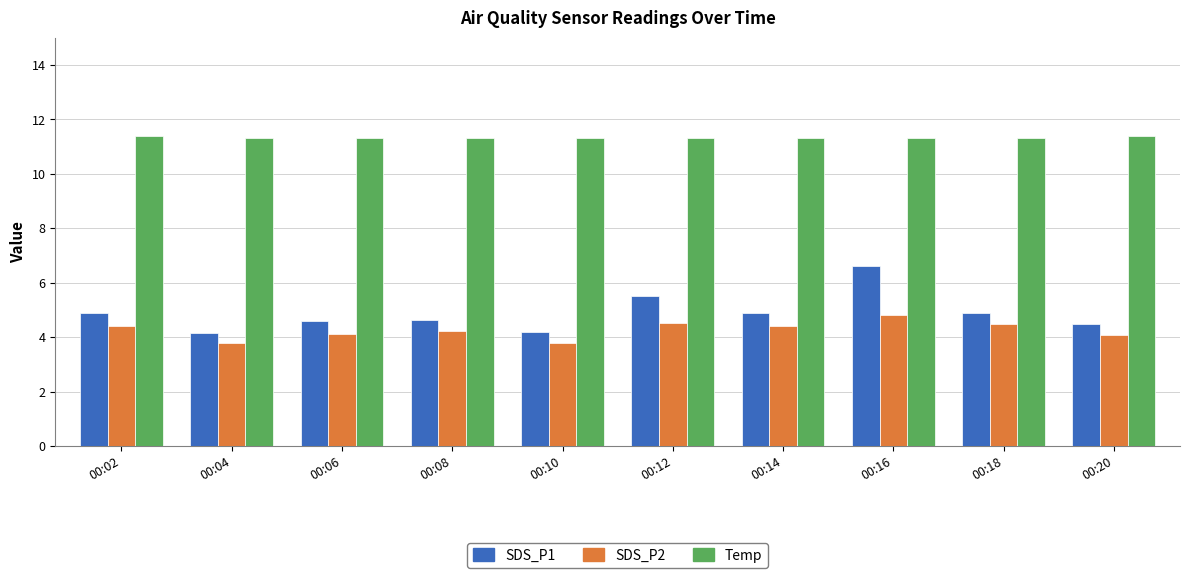

How many bars are there in total?

30